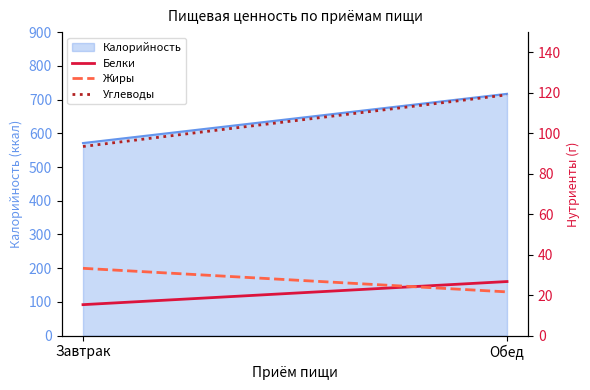

Does the chart have visible grid lines?

No